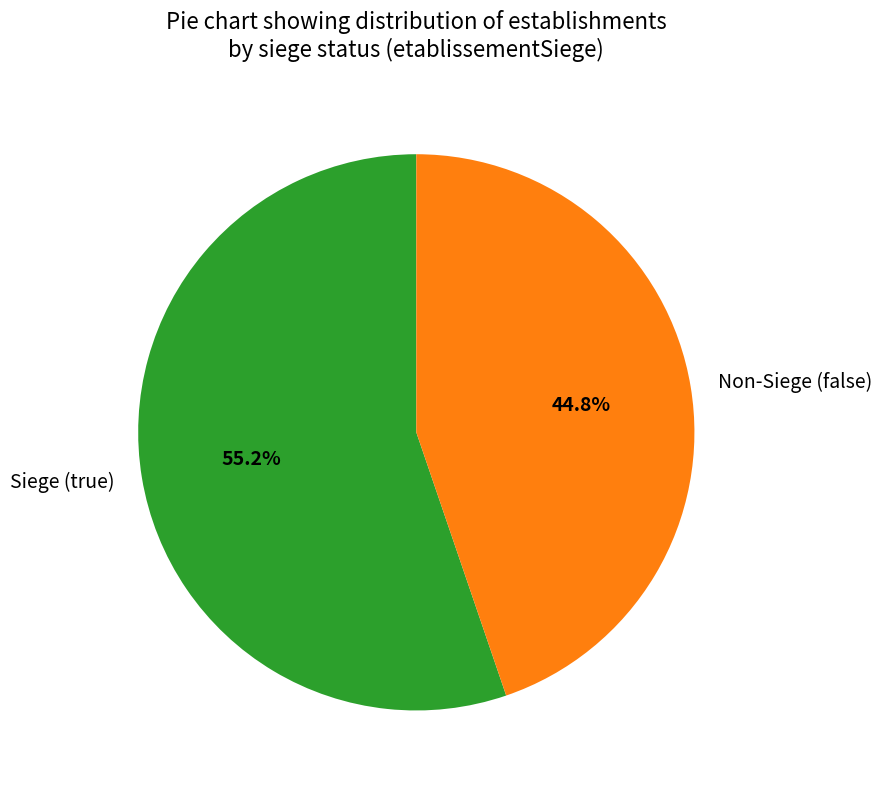

Between Siege (true) and Non-Siege (false), which is larger?

Siege (true)